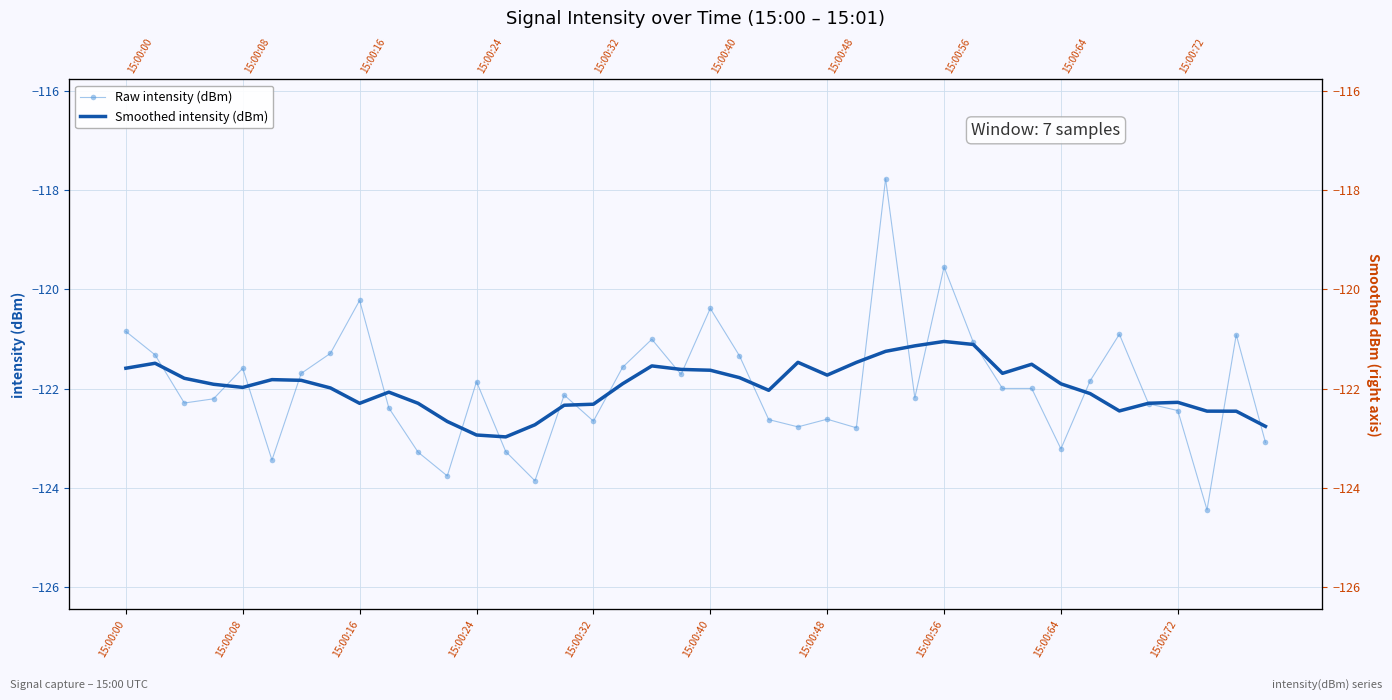

List the series in order of their peak value, lowest first.

Smoothed intensity (dBm), Raw intensity (dBm)